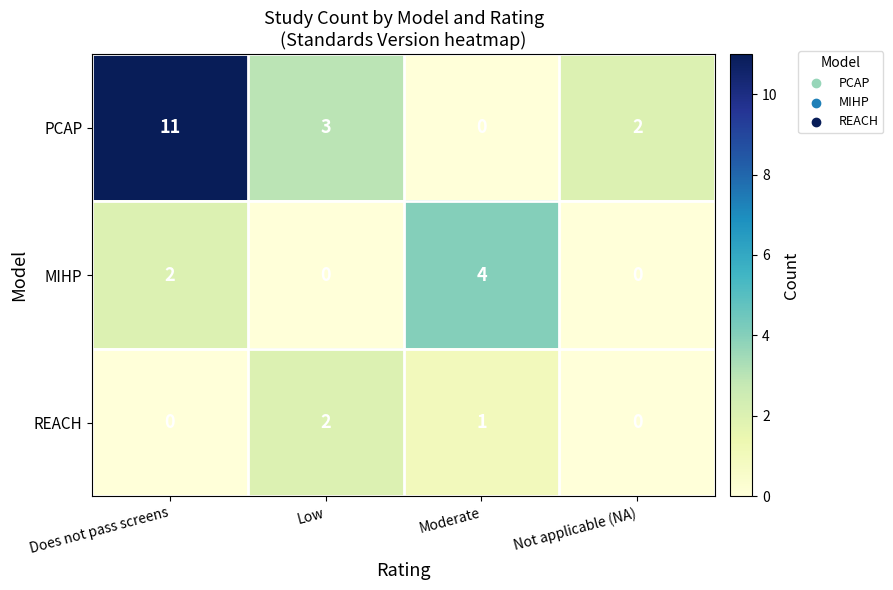

Where is MIHP nearest to the value 2?

Does not pass screens